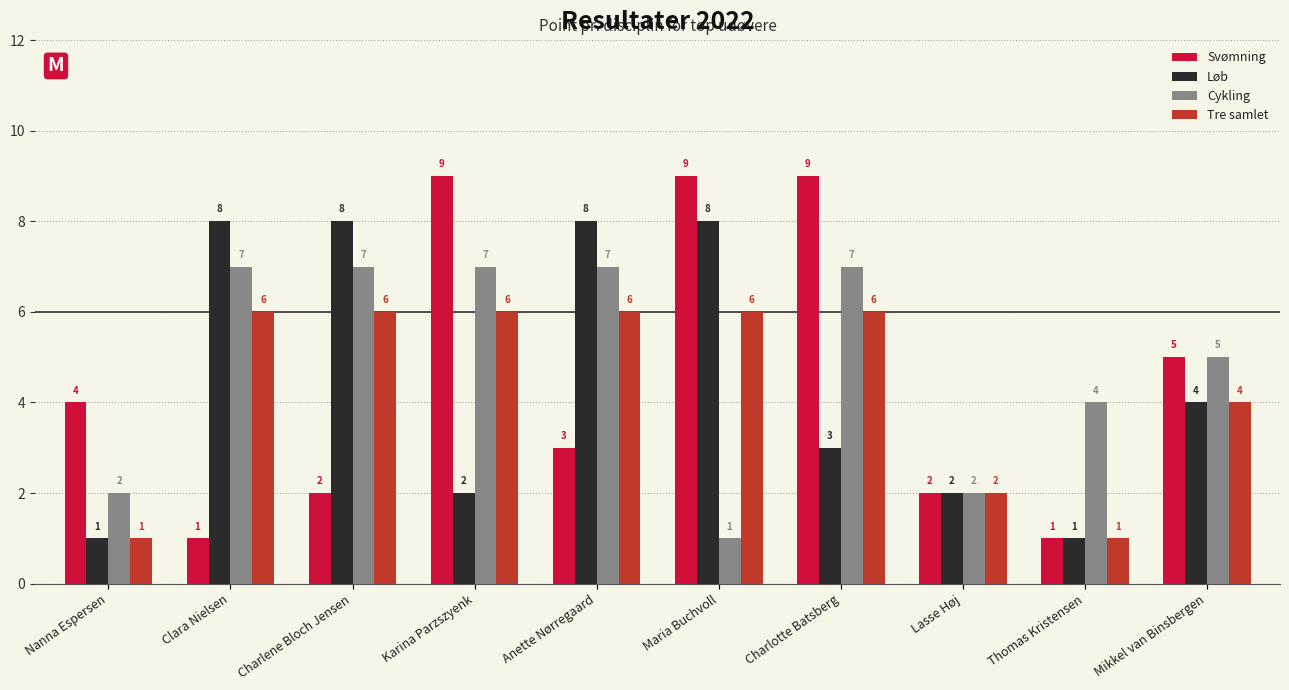

Which series has the largest total across all categories?

Cykling